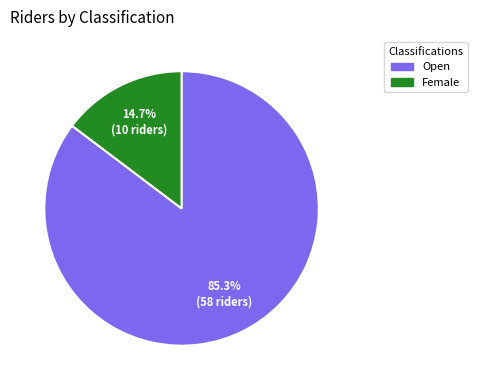

Which category has the smallest portion of the pie?

Female